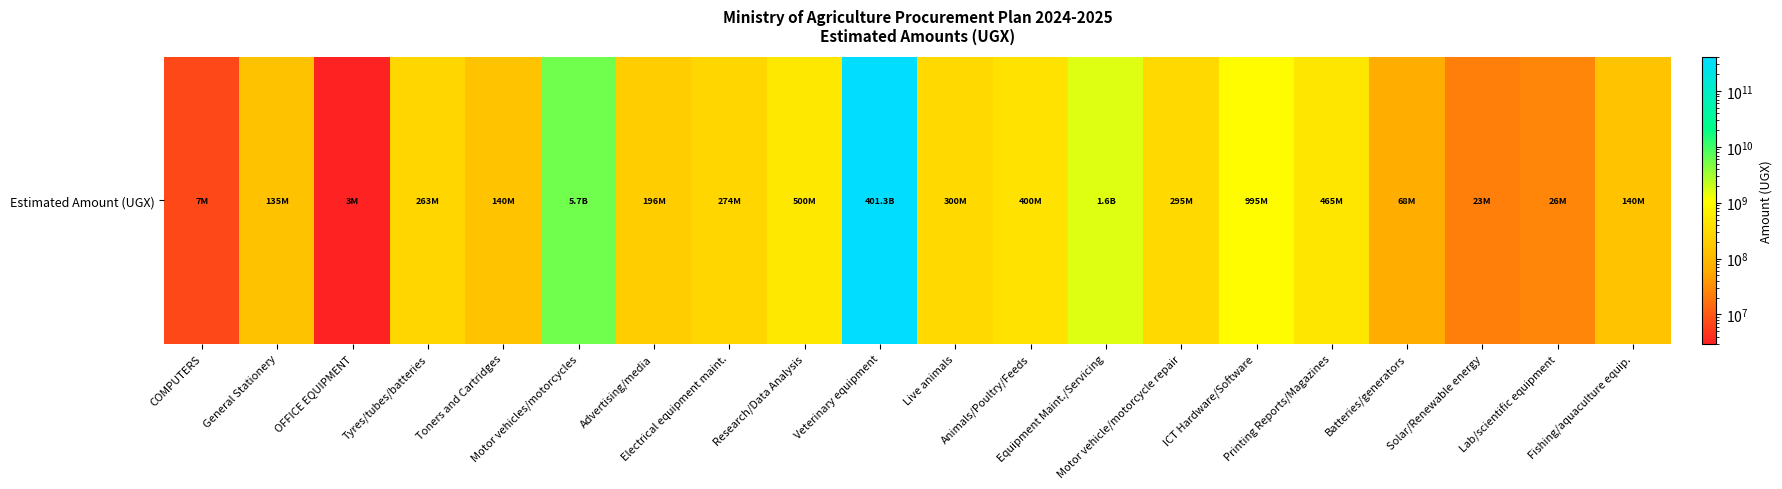

At which category does the chart reach its minimum across all series?

OFFICE EQUIPMENT